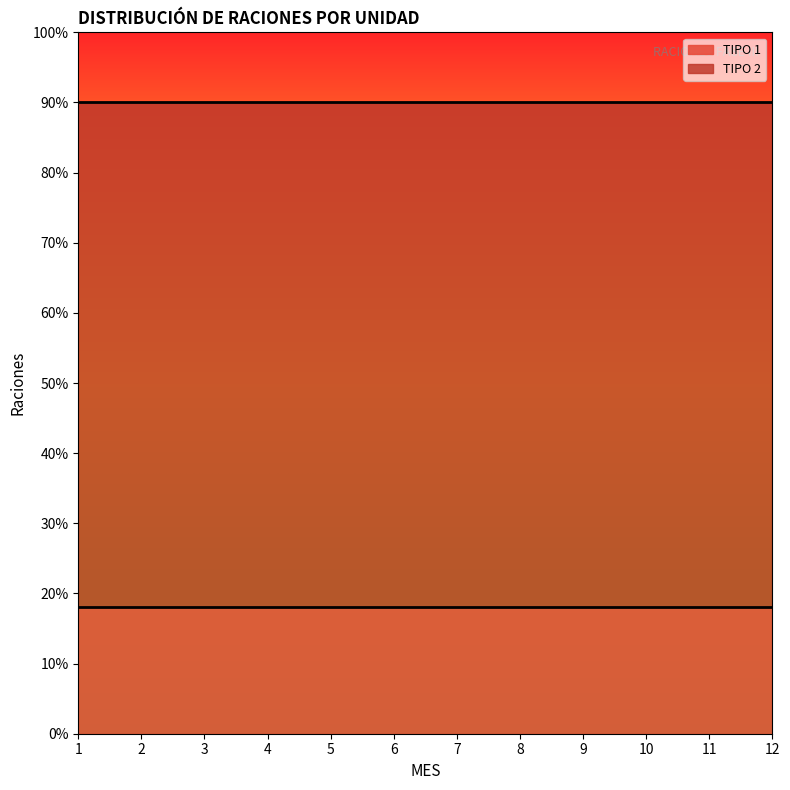

Is it true that TIPO 1 equals 18 at 10?

True